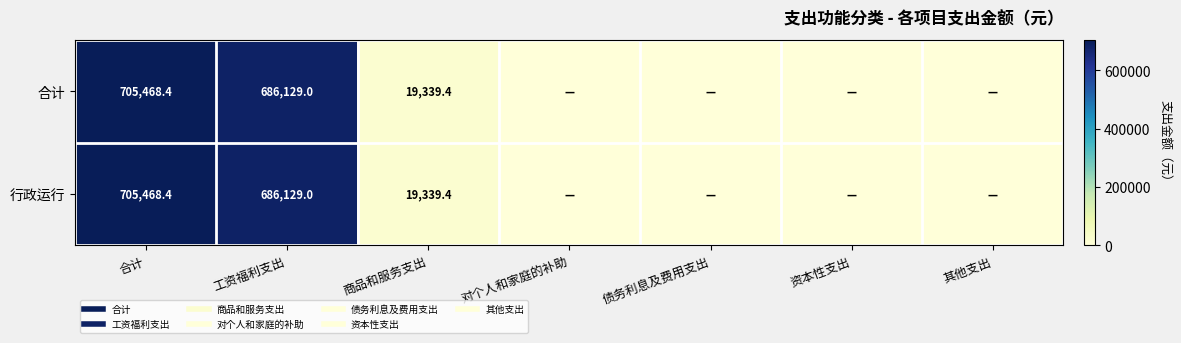

Rank the series at 工资福利支出 from highest to lowest value.

合计, 行政运行